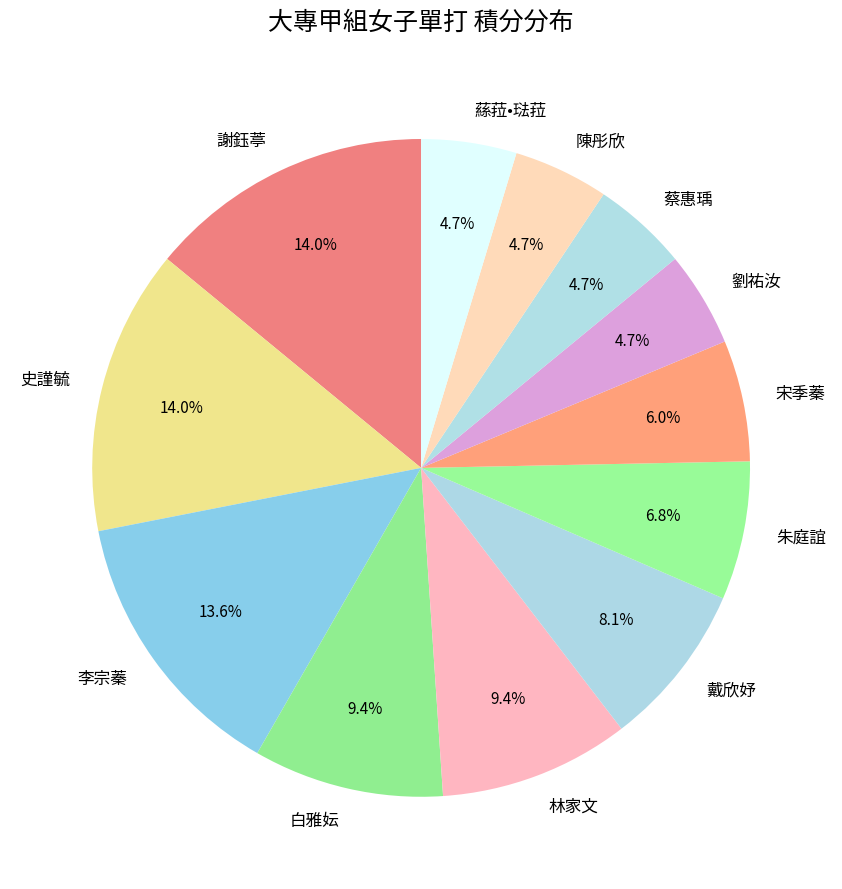

Count the number of slices in the pie.

12